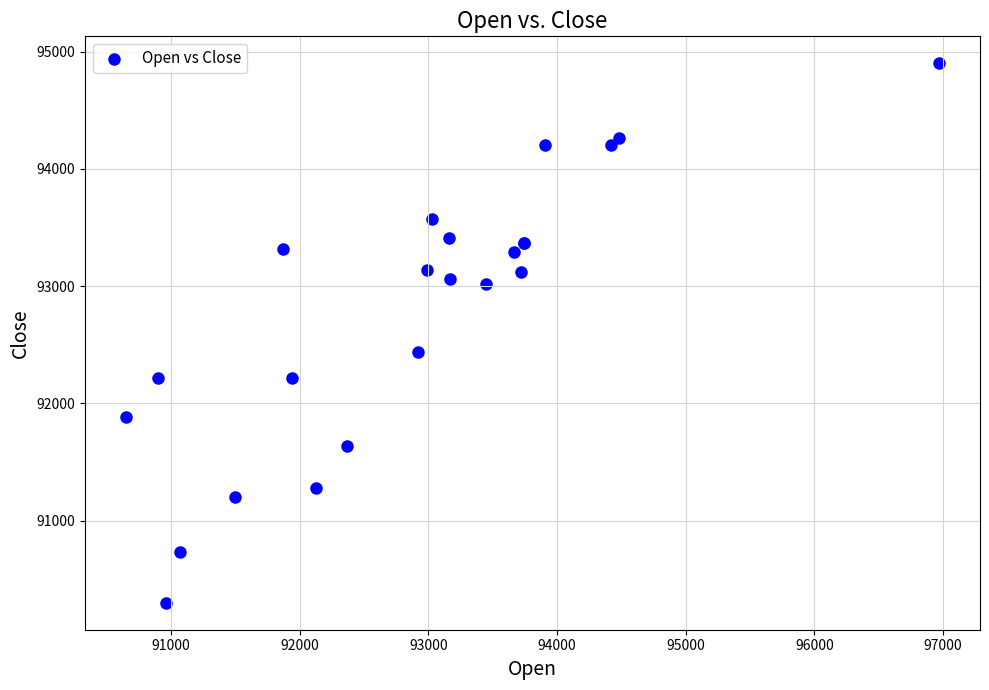

What Y value in the scatter plot is closest to 92600?

92440